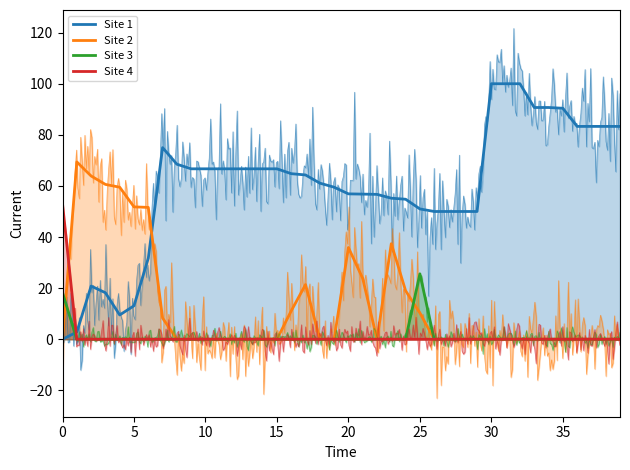

At how many categories does at least one series exceed 91?

3